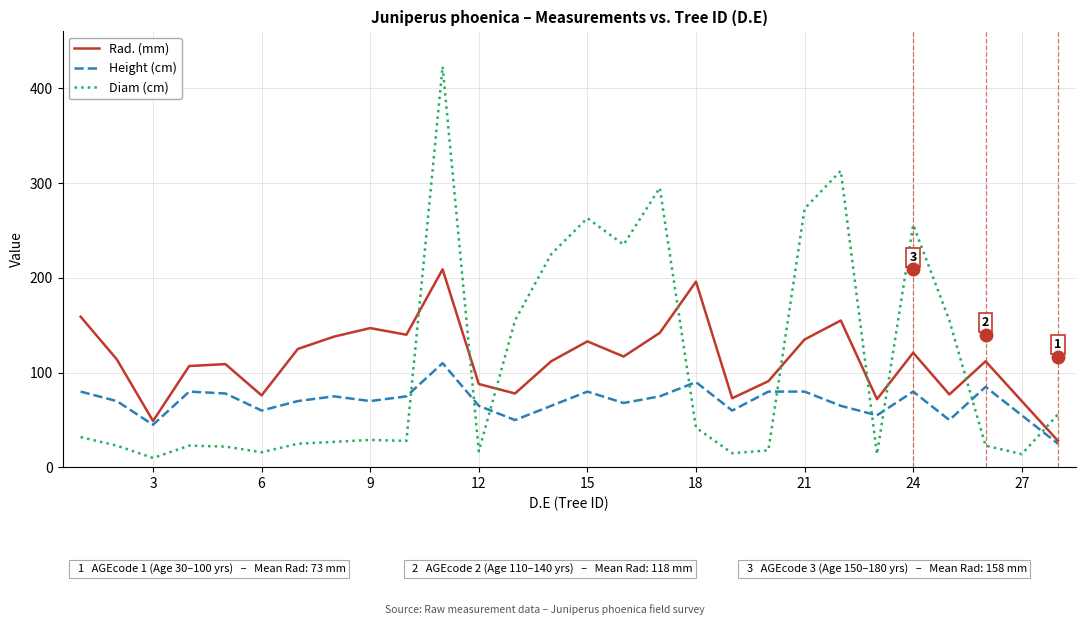

Does the chart have visible grid lines?

Yes